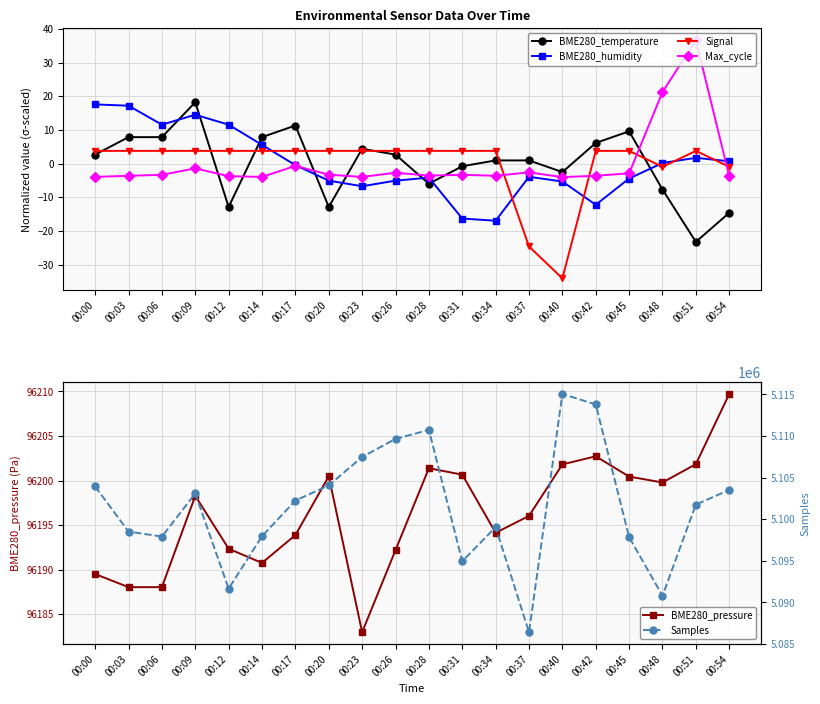

In BME280_temperature, how many points are lower than both neighbors (excluding endpoints)?

5